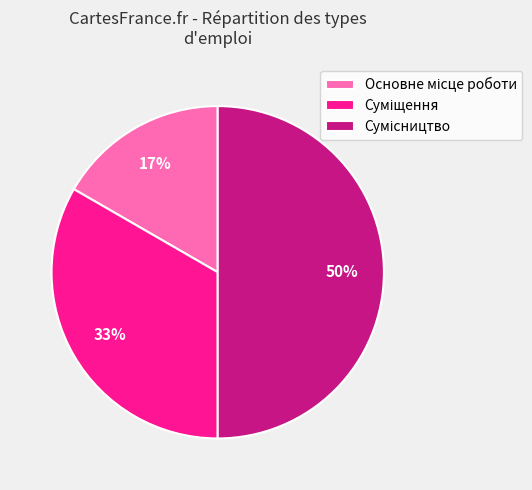

To the nearest percent, what is the difference between the largest and smallest slice percentages?

33%